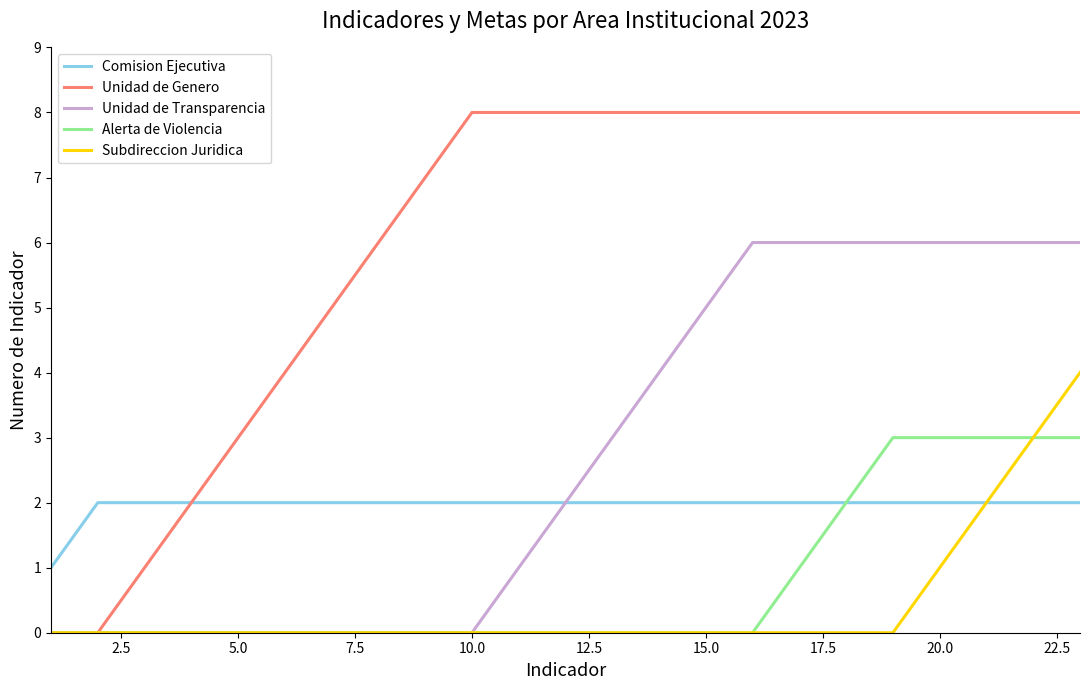

Which series has the widest spread of values?

Unidad de Genero